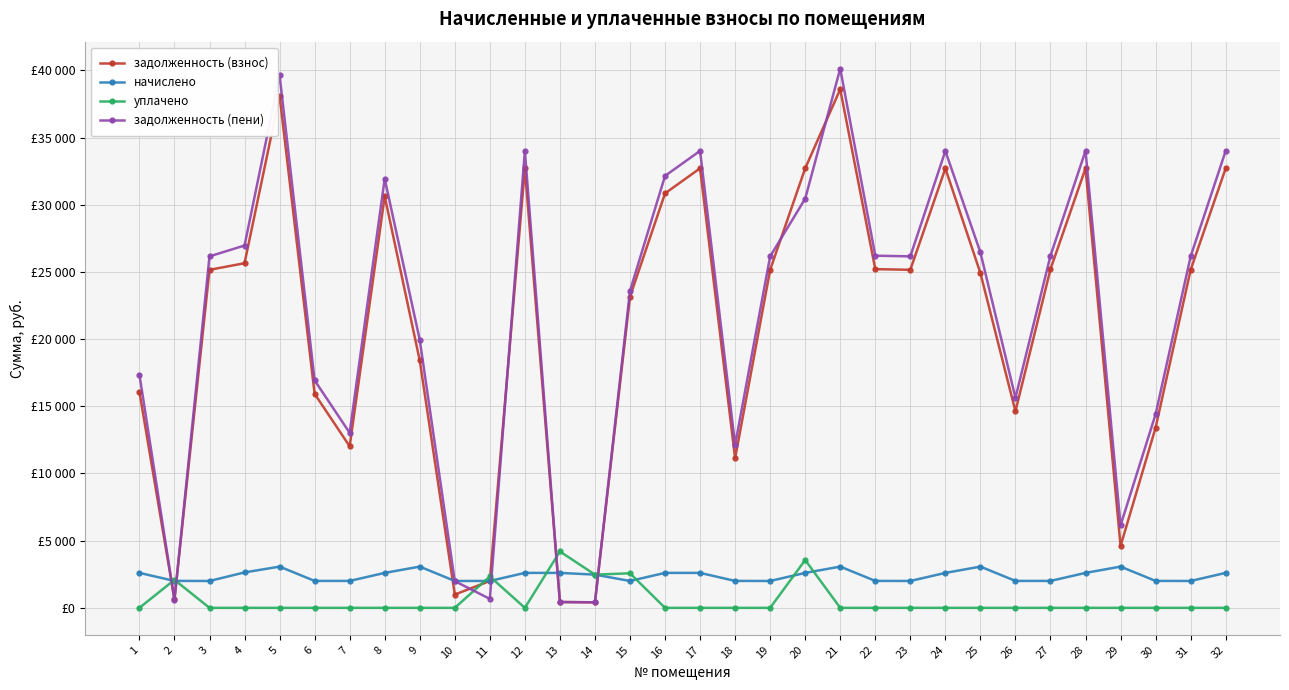

What is the highest value of the начислено series?

3069.3